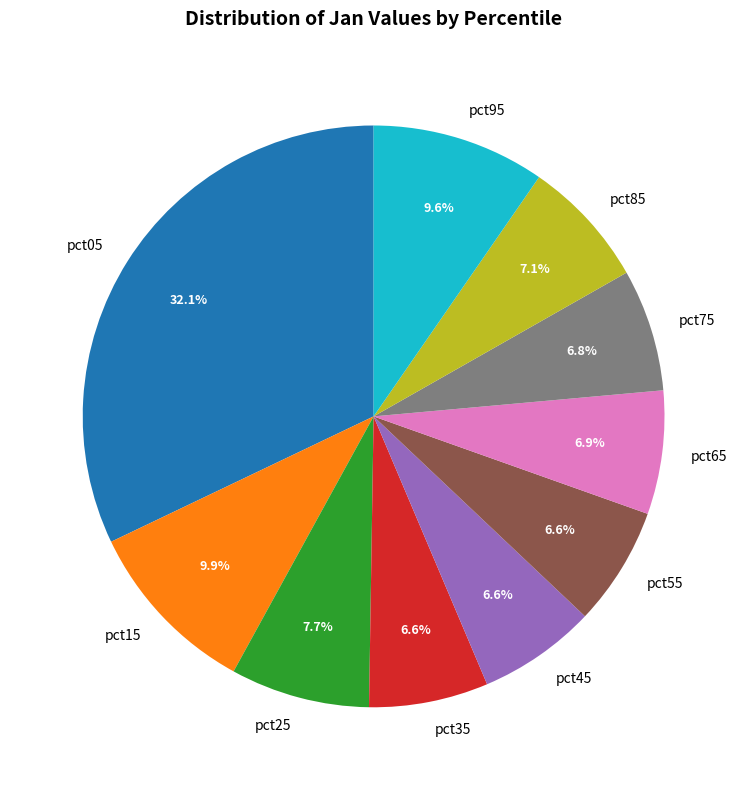

Is there any slice that represents more than half of the pie?

No